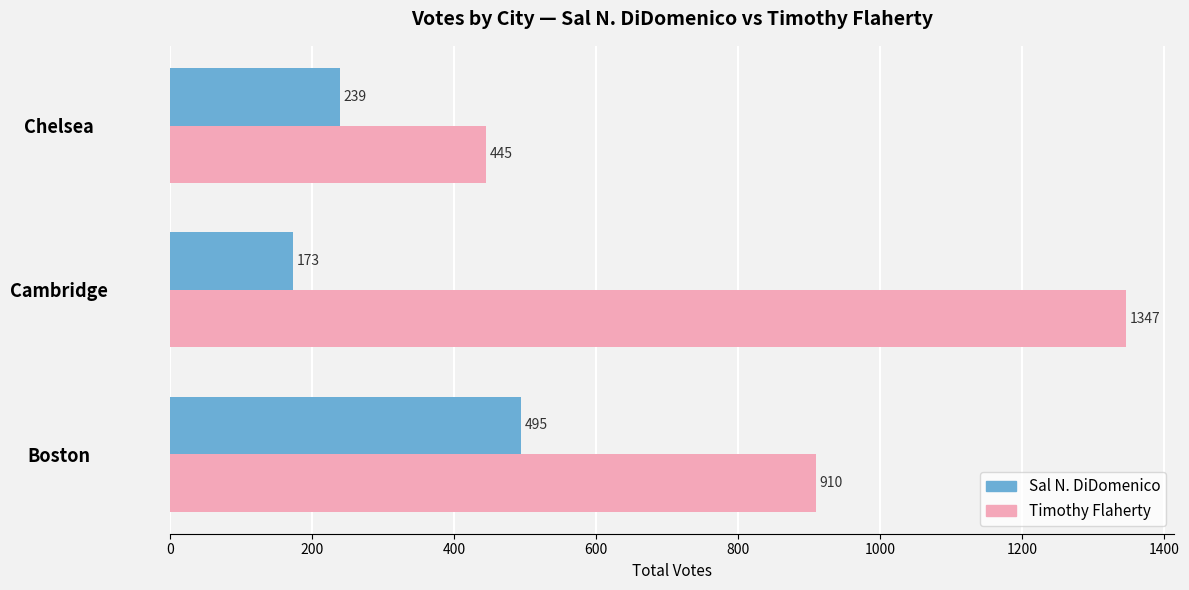

What is the sum of all Sal N. DiDomenico values?

907